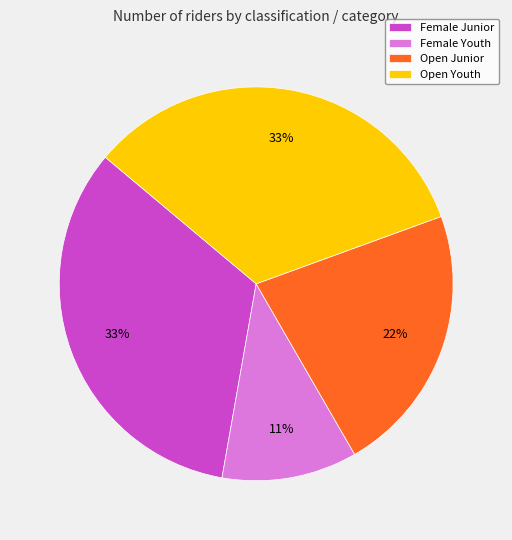

To the nearest percent, what is the average slice percentage?

25%